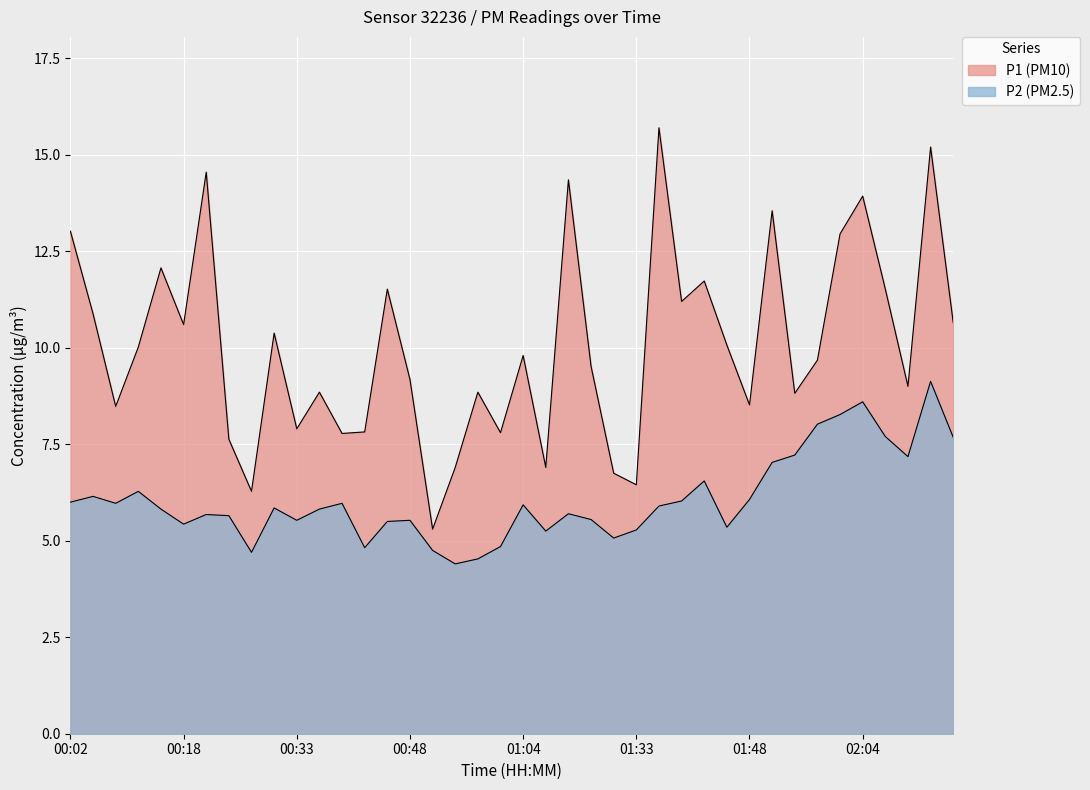

The P2 series shows 6.2 at 00:05. True or false?

True